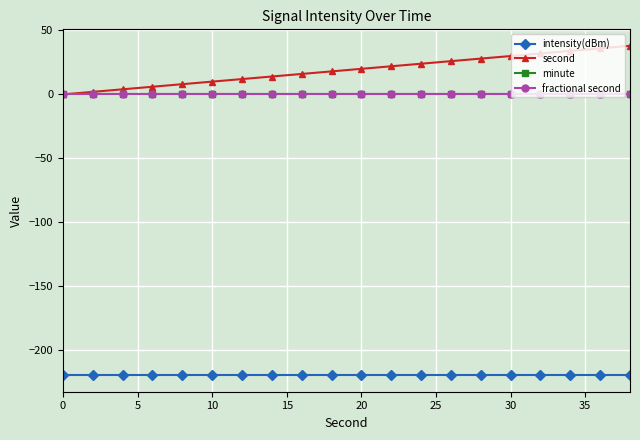

True or false: intensity(dBm) has more than 2 interior local peaks.

False